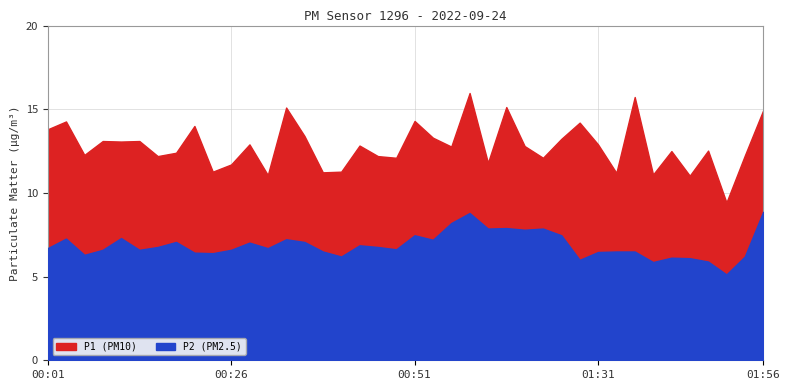

True or false: P2 and P1 cross at least once.

False